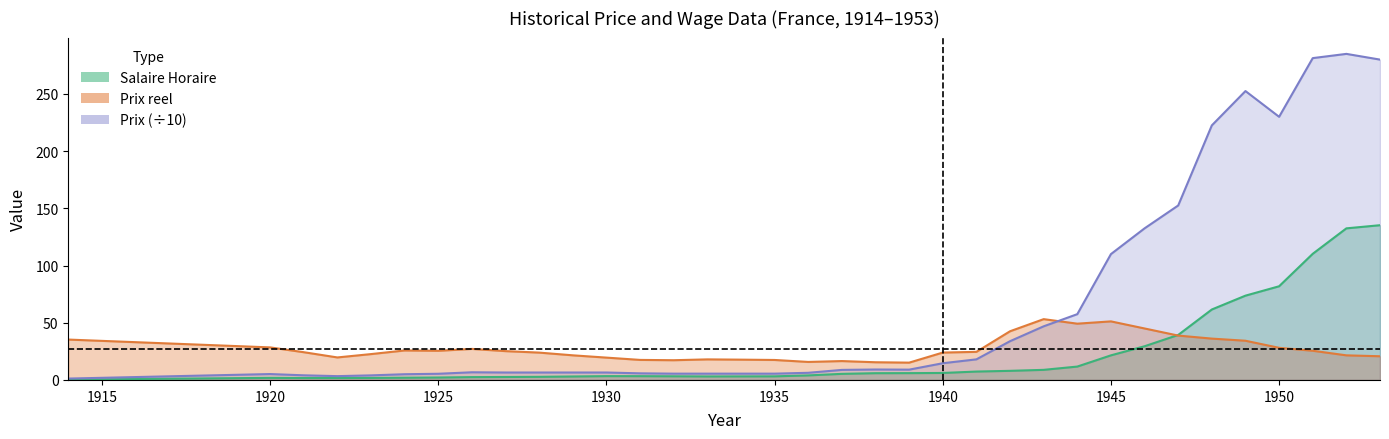

What is the difference between the maximum and minimum values in the Prix series?

283.8